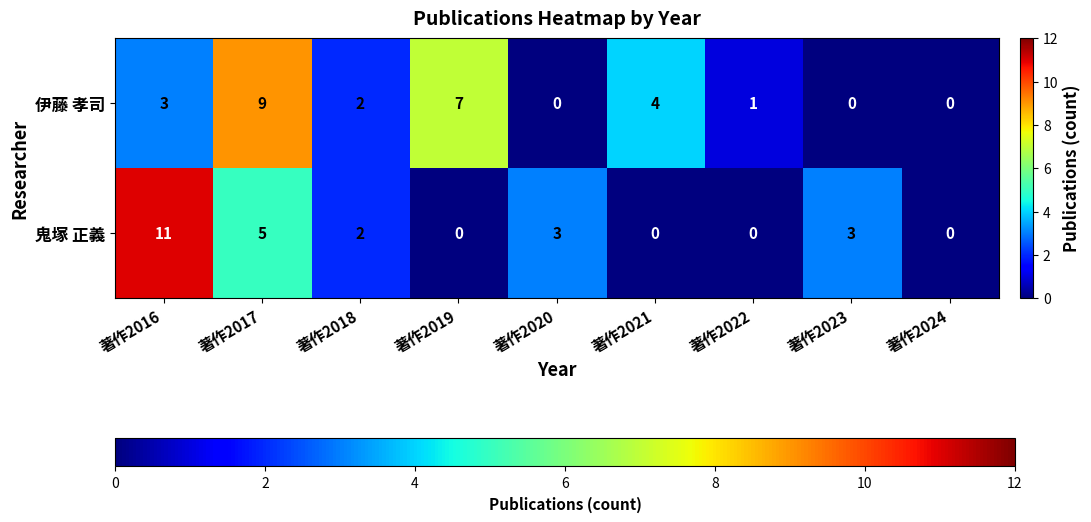

What is the difference between the highest and lowest values at 著作2020?

3